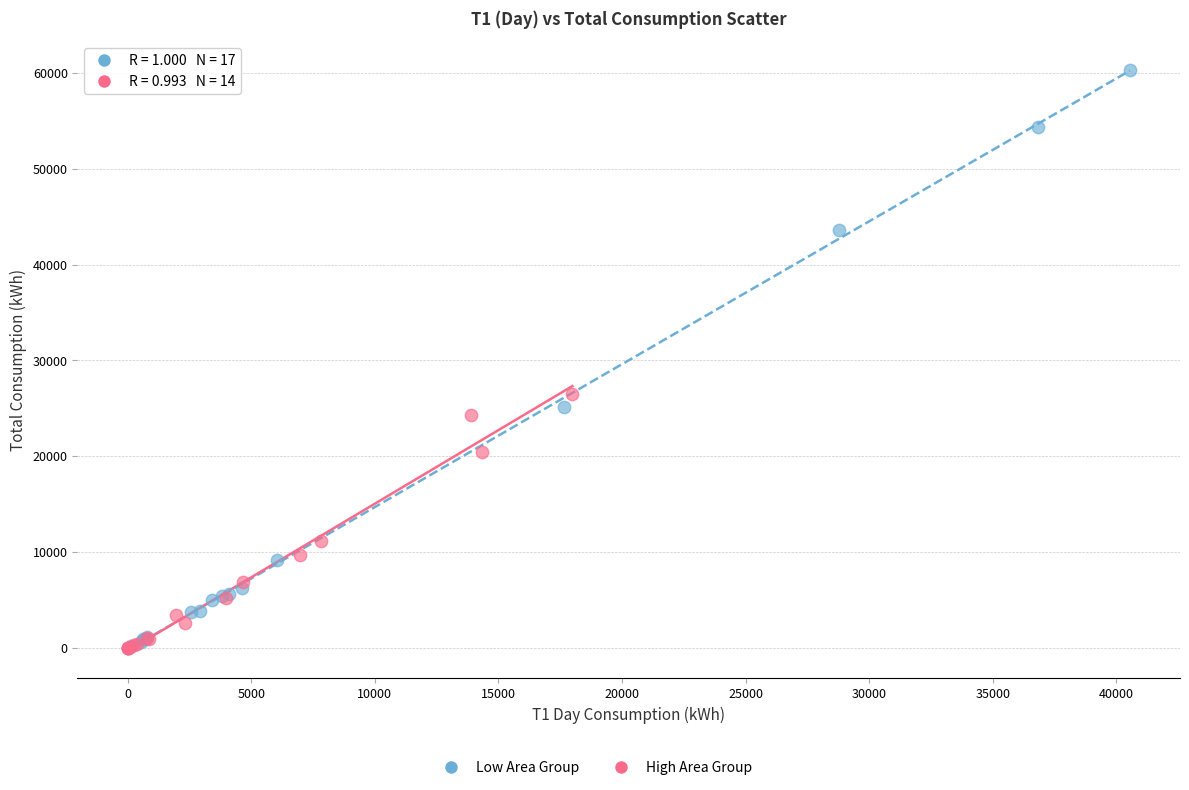

Which series reaches the maximum Y coordinate?

Low Area Group